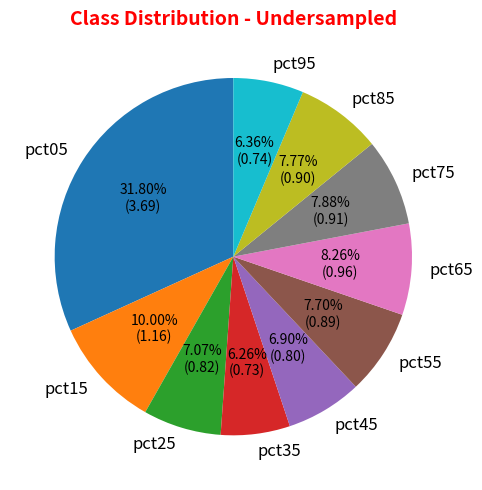

The pct85 slice represents 8% of the pie. True or false?

True